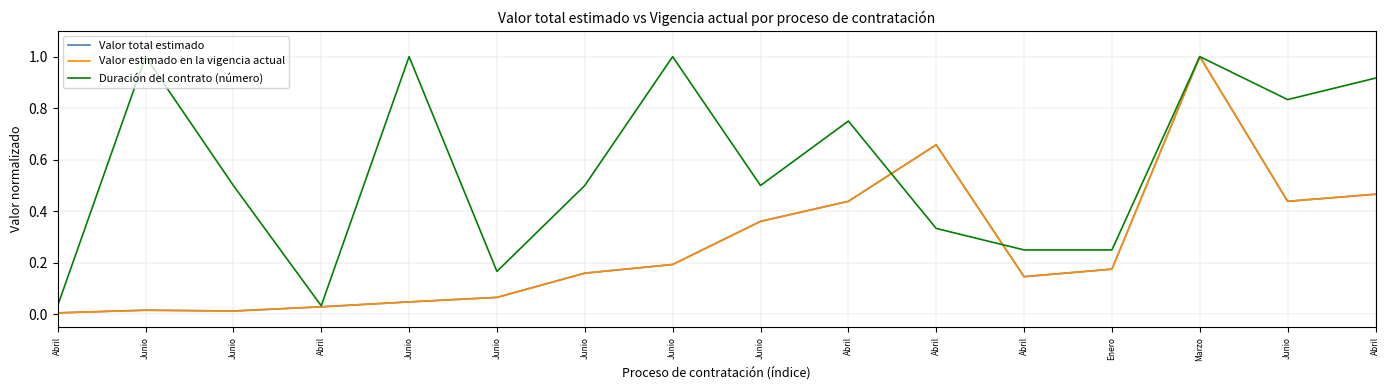

True or false: Duración del contrato (número) and Valor estimado en la vigencia actual intersect in this chart.

True